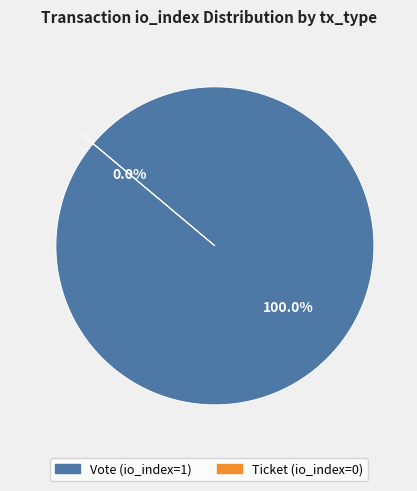

What is the change in value from Vote to Ticket?

-1